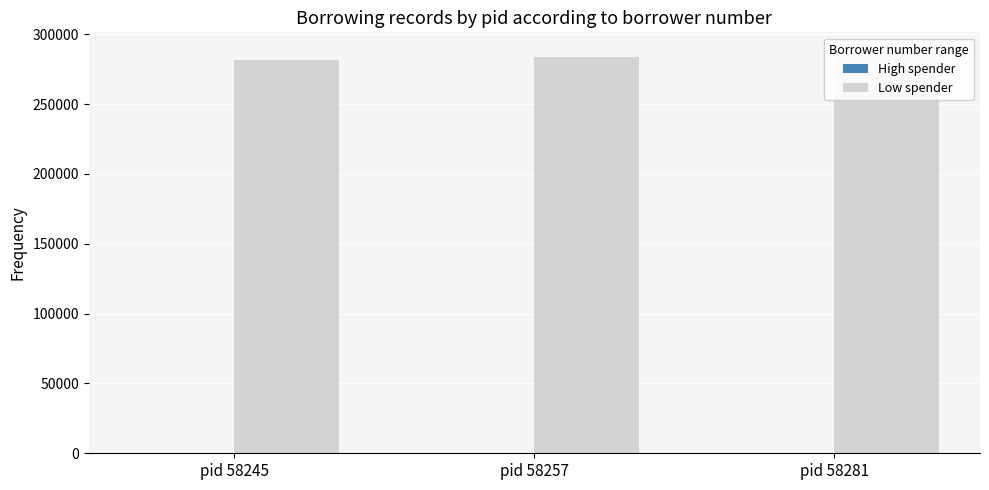

At which category does the chart reach its minimum across all series?

pid 58245